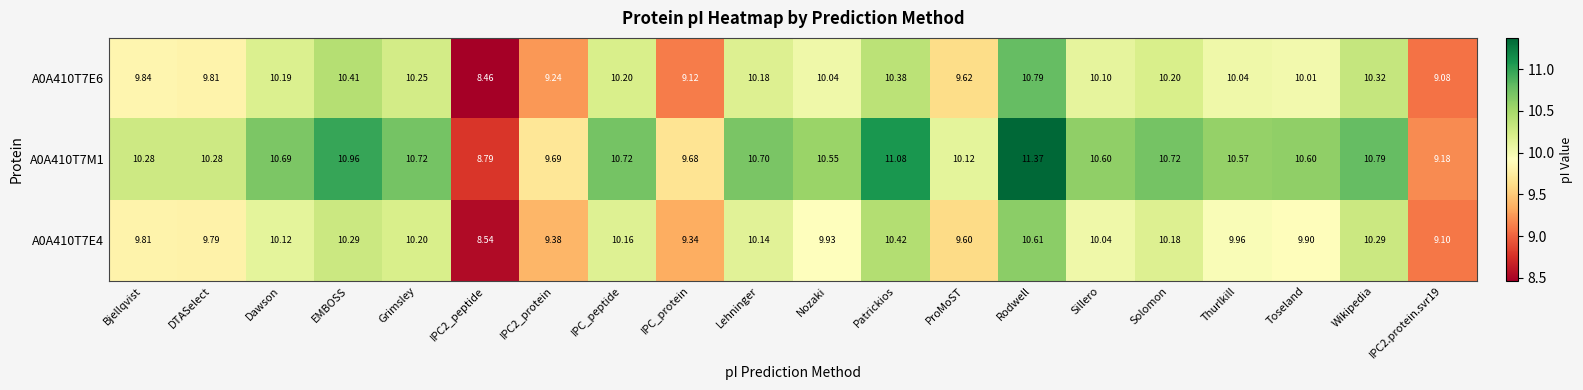

At which category is the sum across all series the highest?

Rodwell